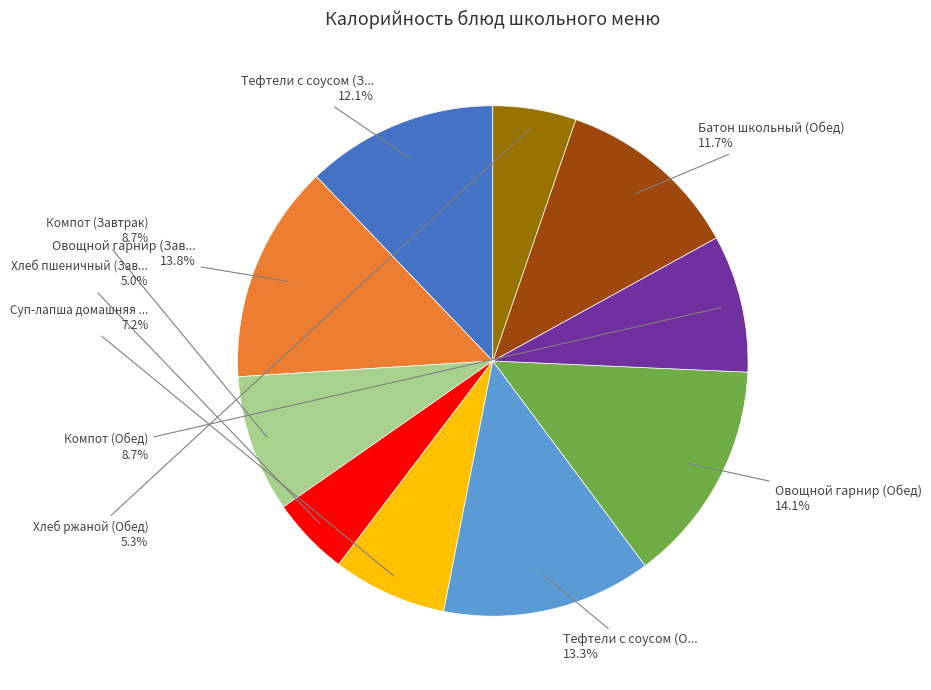

How many segments does this pie chart have?

10